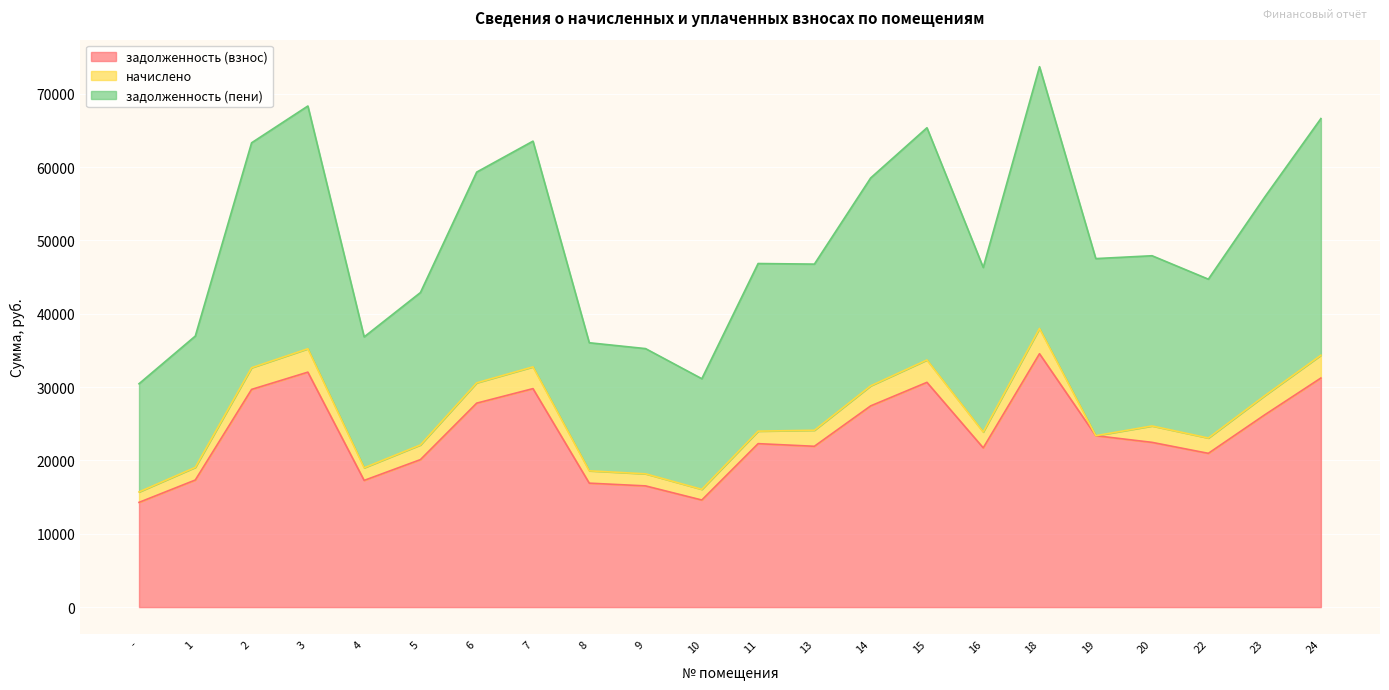

Where is the first local maximum for задолженность (пени)?

3